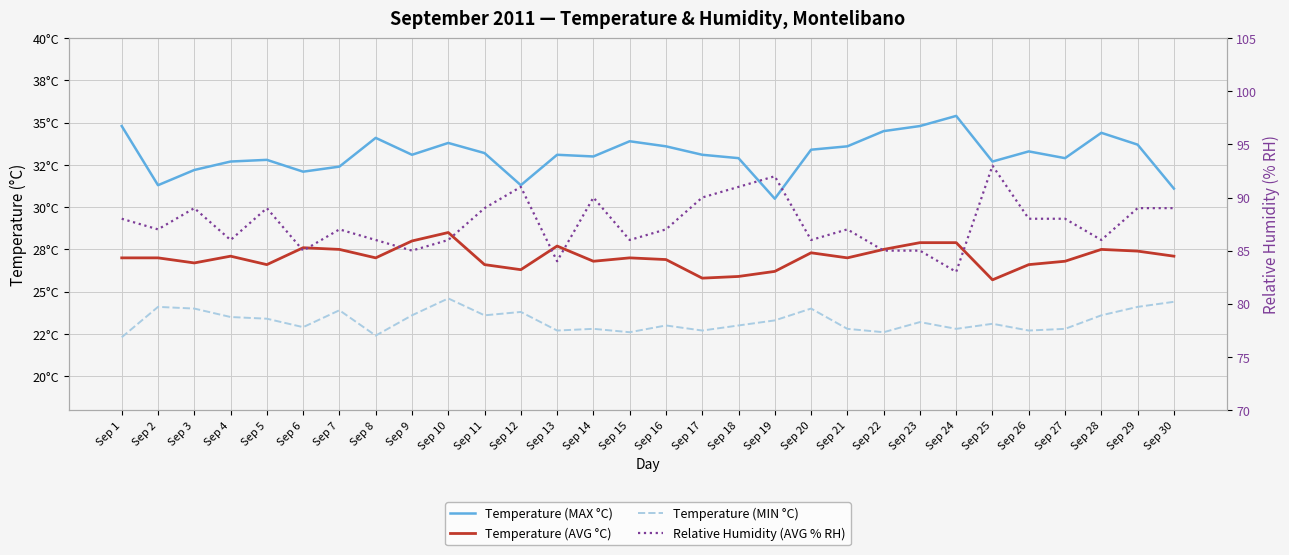

What is the average value of the Temperature (MIN °C) series?

23.3